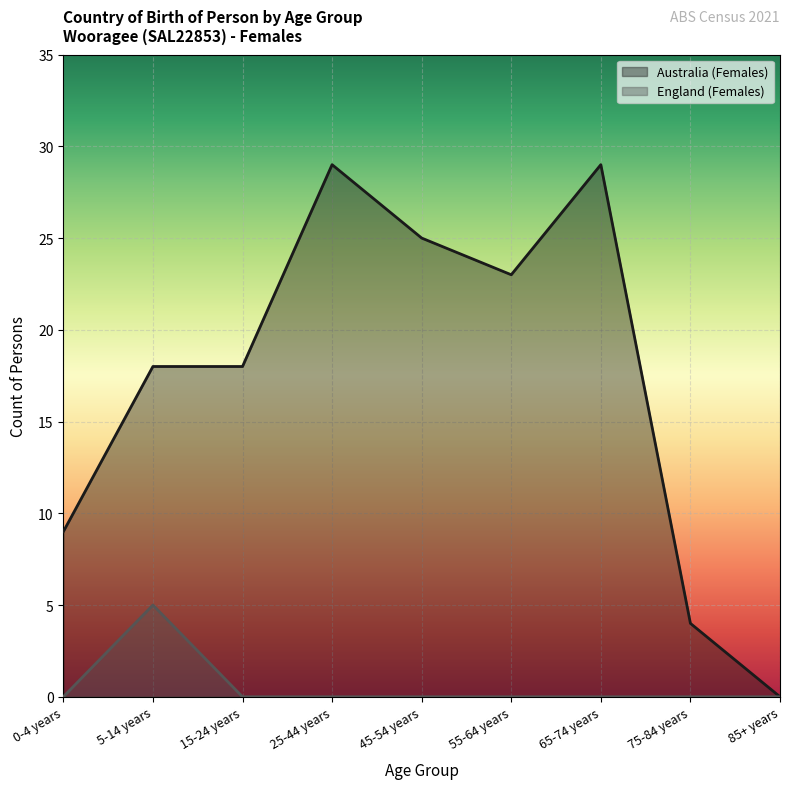

What is the label of the 8th point from the left?

75-84 years